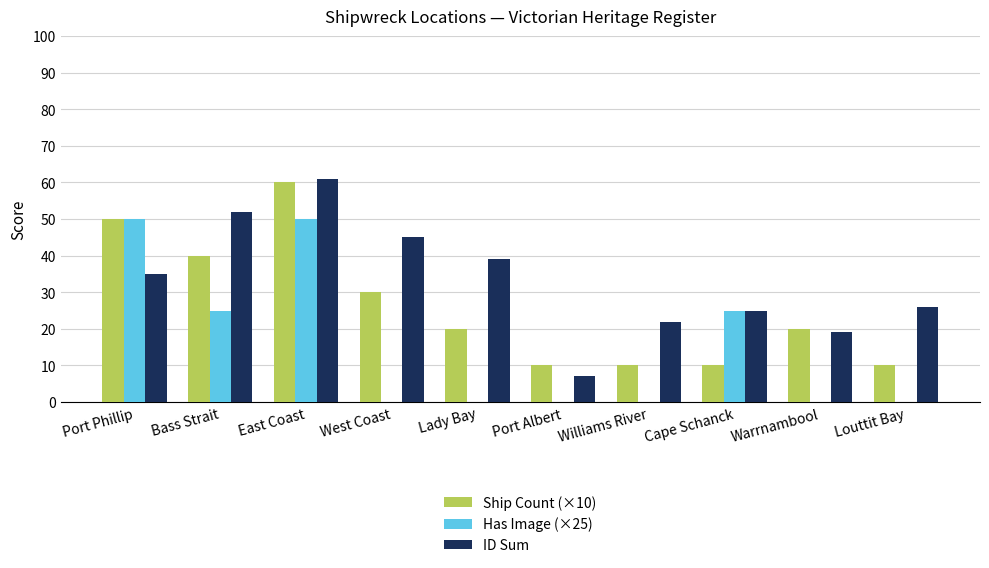

Reading right to left, list all the values displayed in this chart.

Ship Count (×10): 10	20	10	10	10	20	30	60	40	50
Has Image (×25): 0	0	25	0	0	0	0	50	25	50
ID Sum: 26	19	25	22	7	39	45	61	52	35